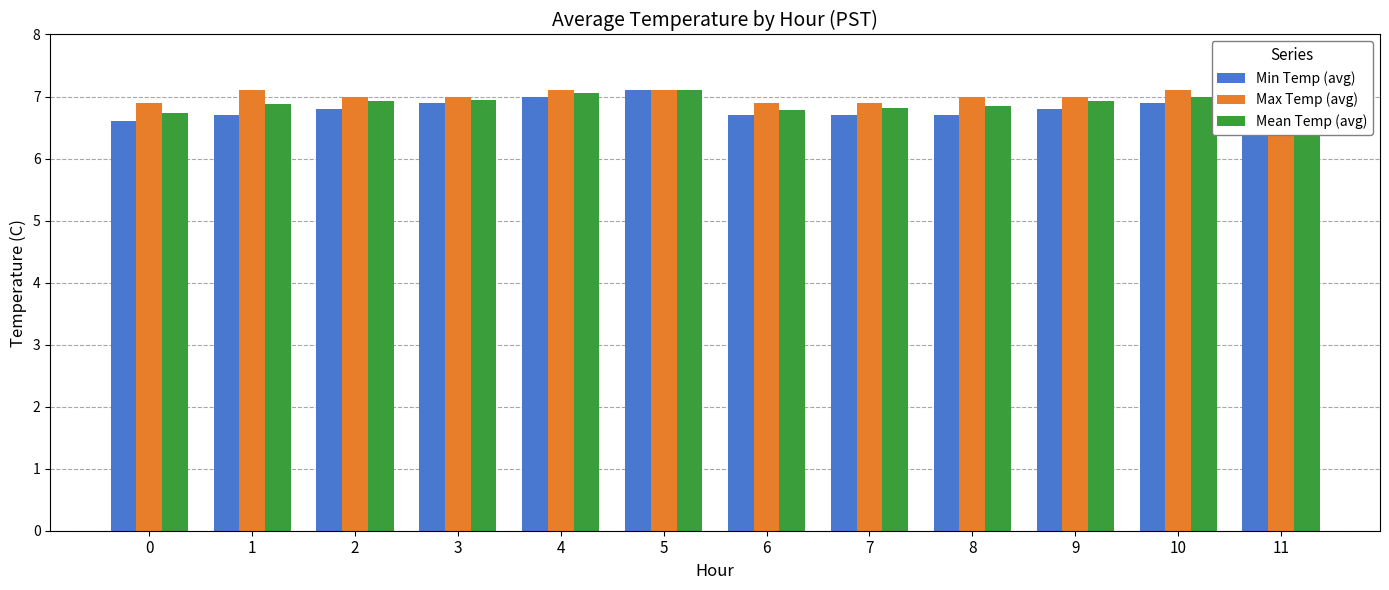

Which category has the highest value across all series?

5